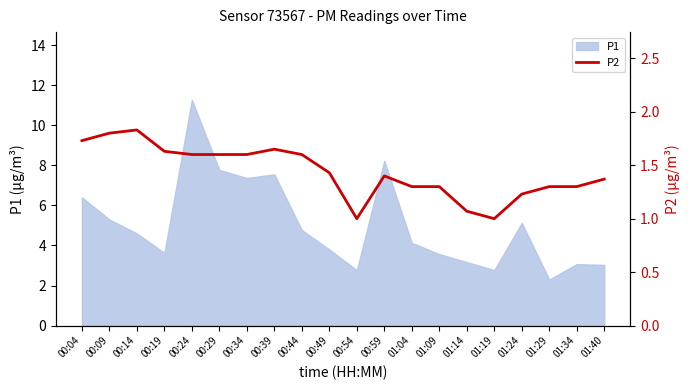

What is the change in value from 00:04 to 01:14?

-0.7